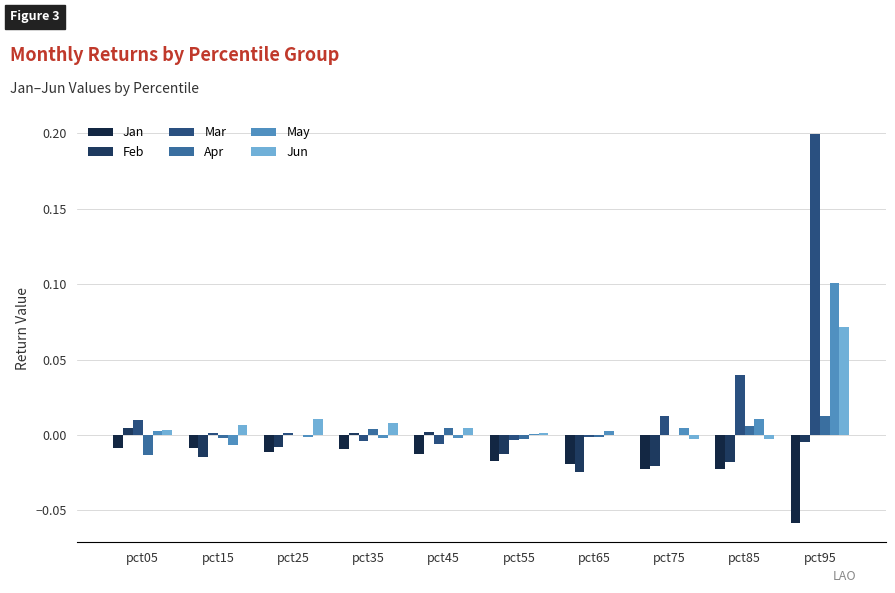

Reading right to left, what are all the values shown in this chart?

Jan: pct95=-0.1	pct85=-0.0	pct75=-0.0	pct65=-0.0	pct55=-0.0	pct45=-0.0	pct35=-0.0	pct25=-0.0	pct15=-0.0	pct05=-0.0
Feb: pct95=-0.0	pct85=-0.0	pct75=-0.0	pct65=-0.0	pct55=-0.0	pct45=0.0	pct35=0.0	pct25=-0.0	pct15=-0.0	pct05=0.0
Mar: pct95=0.2	pct85=0.0	pct75=0.0	pct65=-0.0	pct55=-0.0	pct45=-0.0	pct35=-0.0	pct25=0.0	pct15=0.0	pct05=0.0
Apr: pct95=0.0	pct85=0.0	pct75=-0.0	pct65=-0.0	pct55=-0.0	pct45=0.0	pct35=0.0	pct25=-0.0	pct15=-0.0	pct05=-0.0
May: pct95=0.1	pct85=0.0	pct75=0.0	pct65=0.0	pct55=0.0	pct45=-0.0	pct35=-0.0	pct25=-0.0	pct15=-0.0	pct05=0.0
Jun: pct95=0.1	pct85=-0.0	pct75=-0.0	pct65=0.0	pct55=0.0	pct45=0.0	pct35=0.0	pct25=0.0	pct15=0.0	pct05=0.0